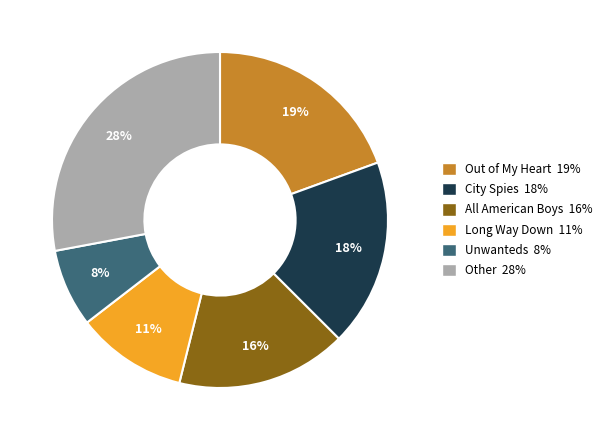

Is the sum of Long Way Down 11% and City Spies 18% greater than half?

No